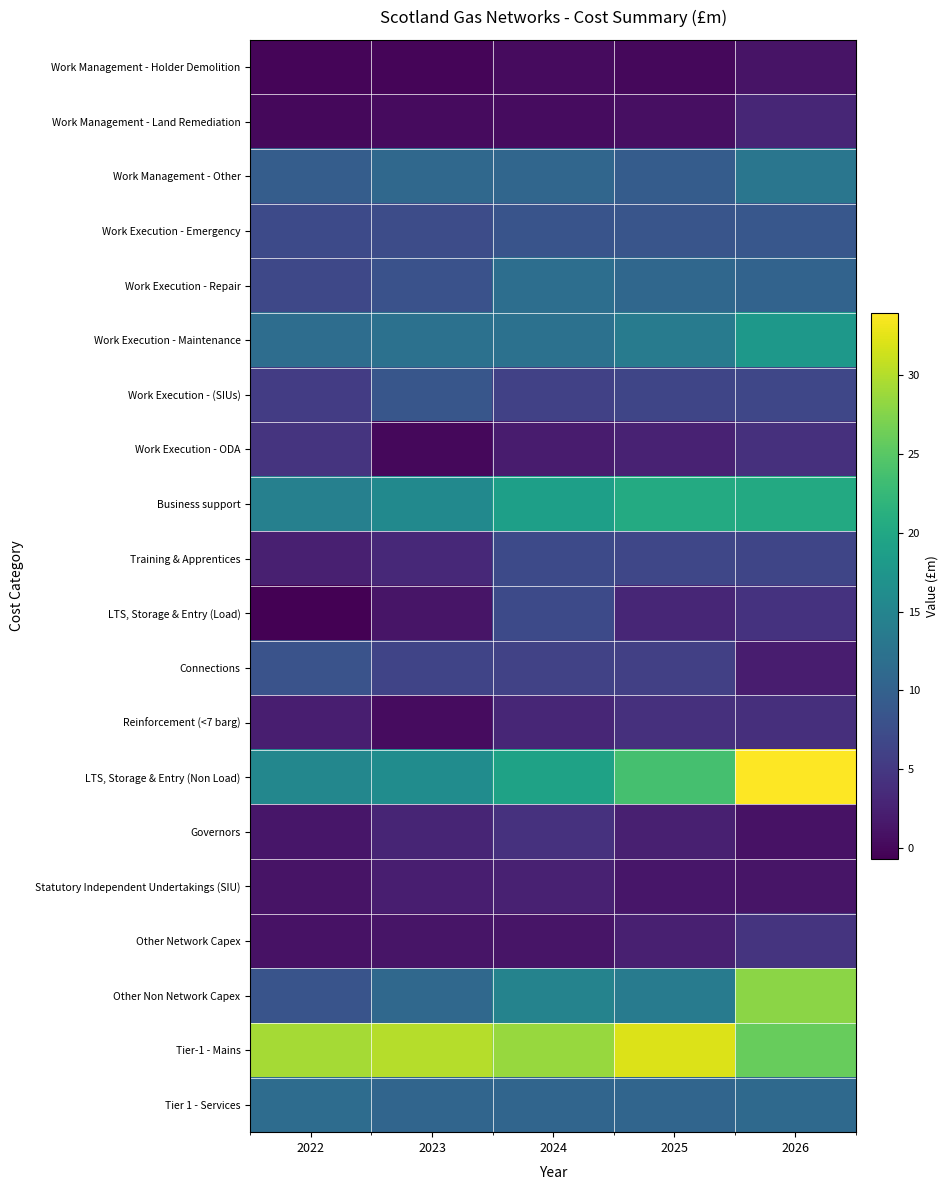

Count the number of data series in this chart.

20